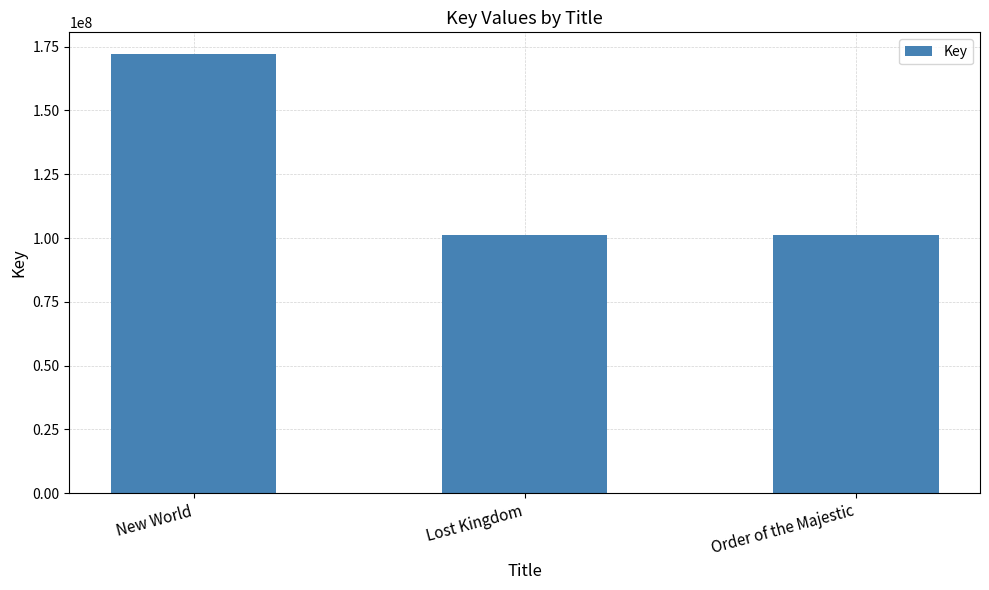

What is the sum of the values at Lost Kingdom and Order of the Majestic?

202204532